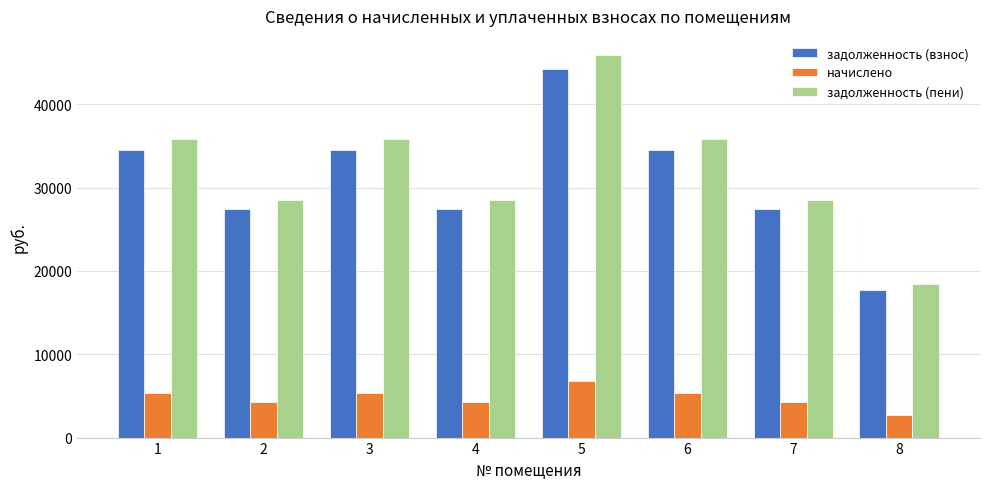

What value does the задолженность (пени) series have at 4?

28503.6